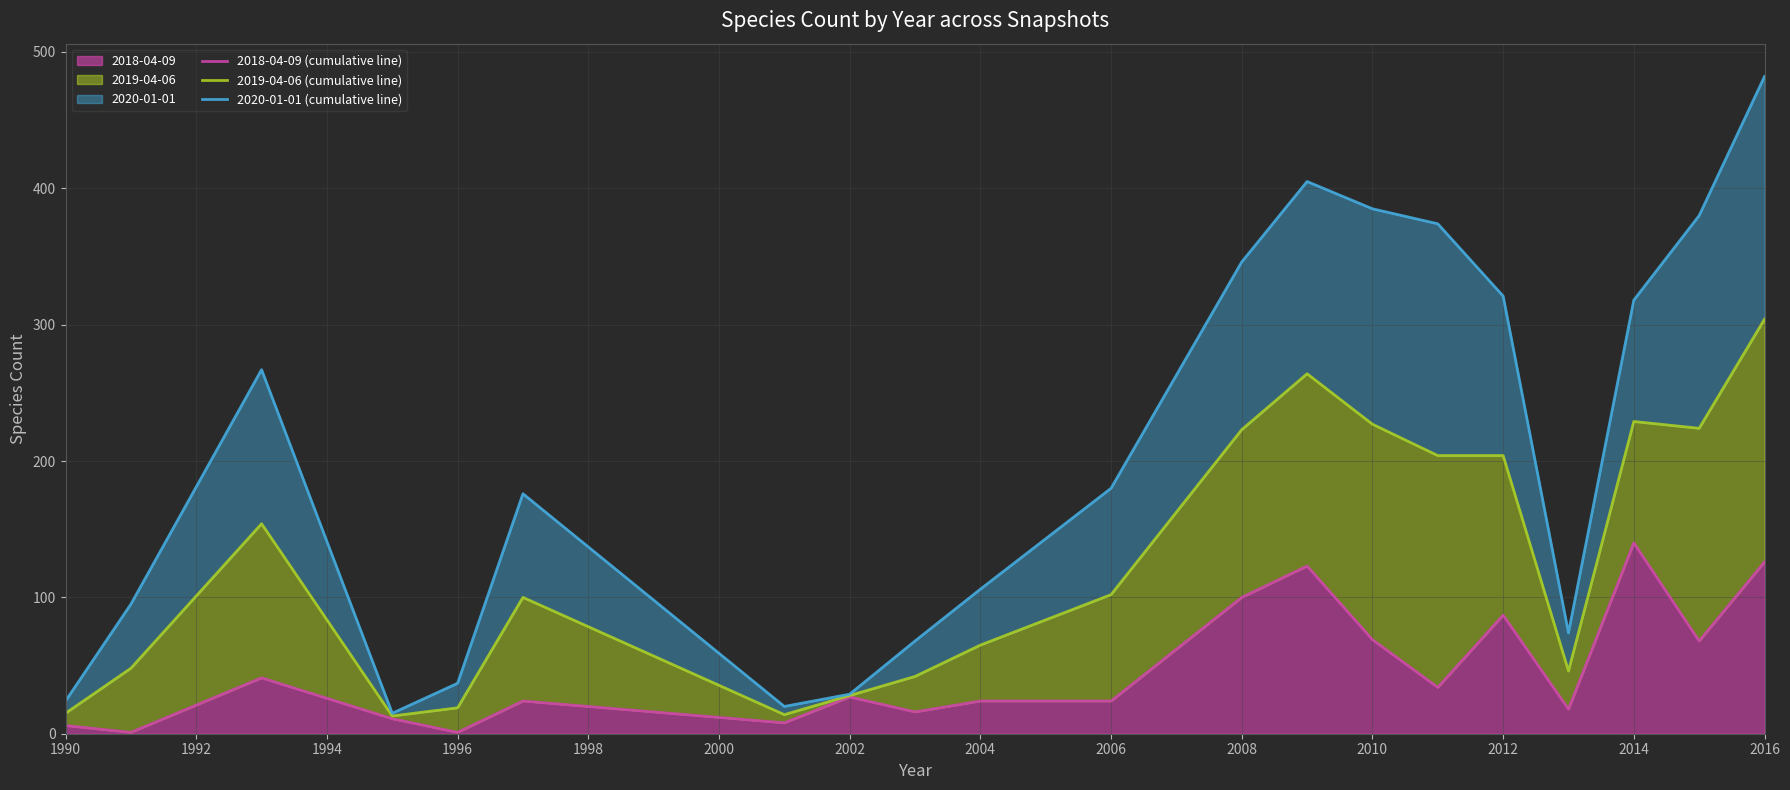

The 2018-04-09 series shows 6 at 2004. True or false?

False